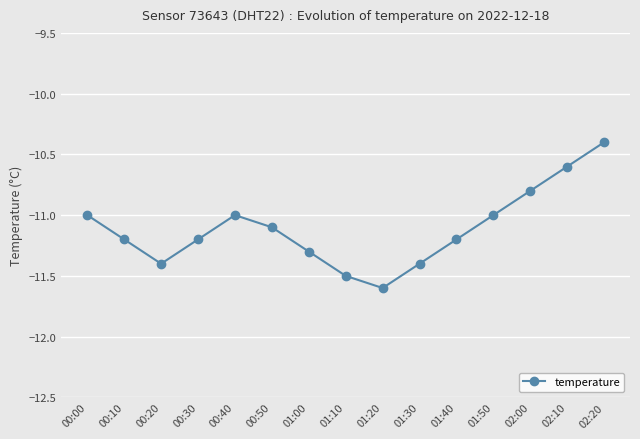

The chart shows a value of -18.6 at 02:20. True or false?

False